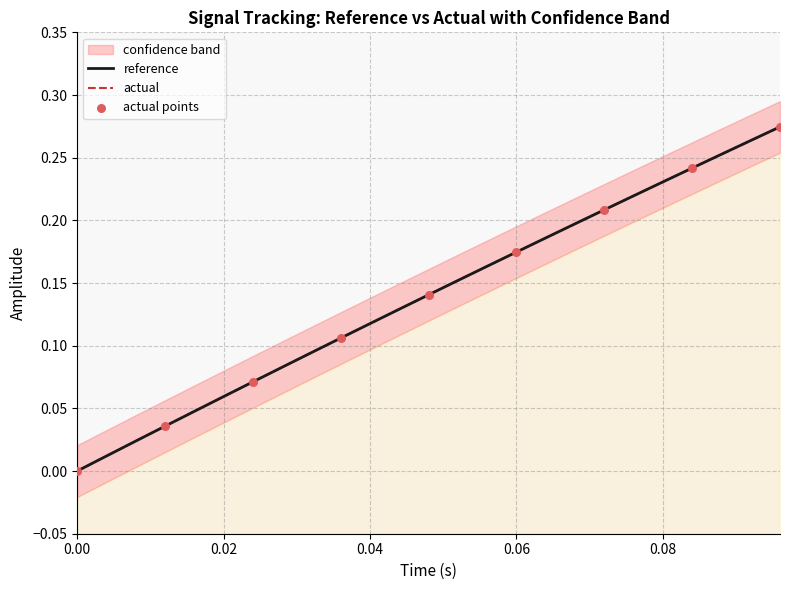

Which series has the largest total across all categories?

actual